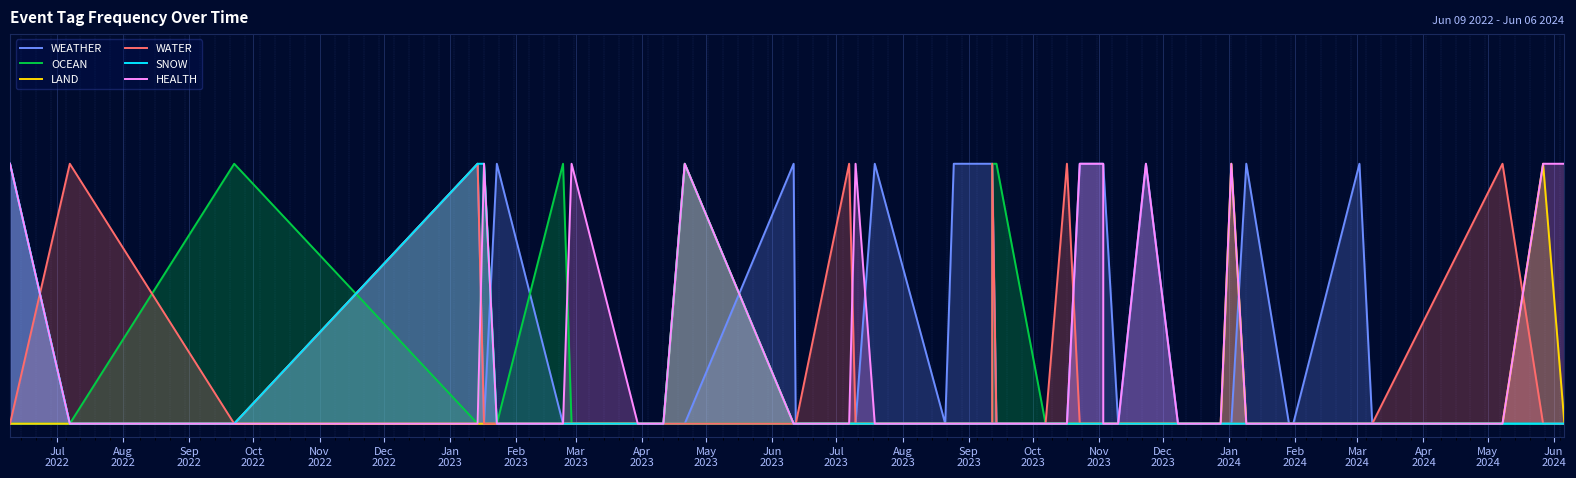

Count the SNOW values in the range 0 to 1.

39